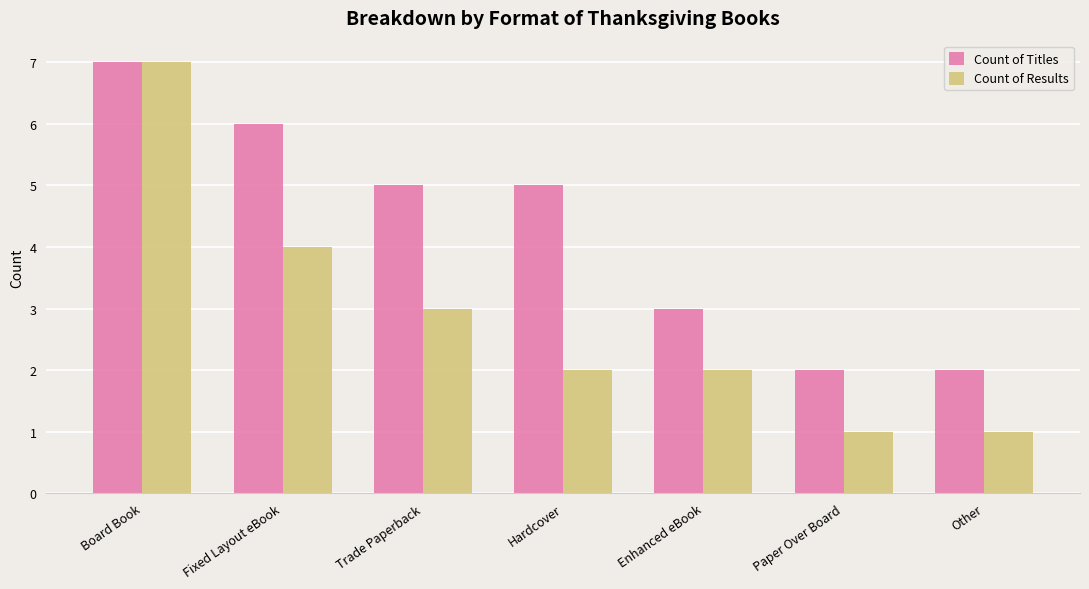

Rank the series by their average value, from lowest to highest.

Count of Results, Count of Titles